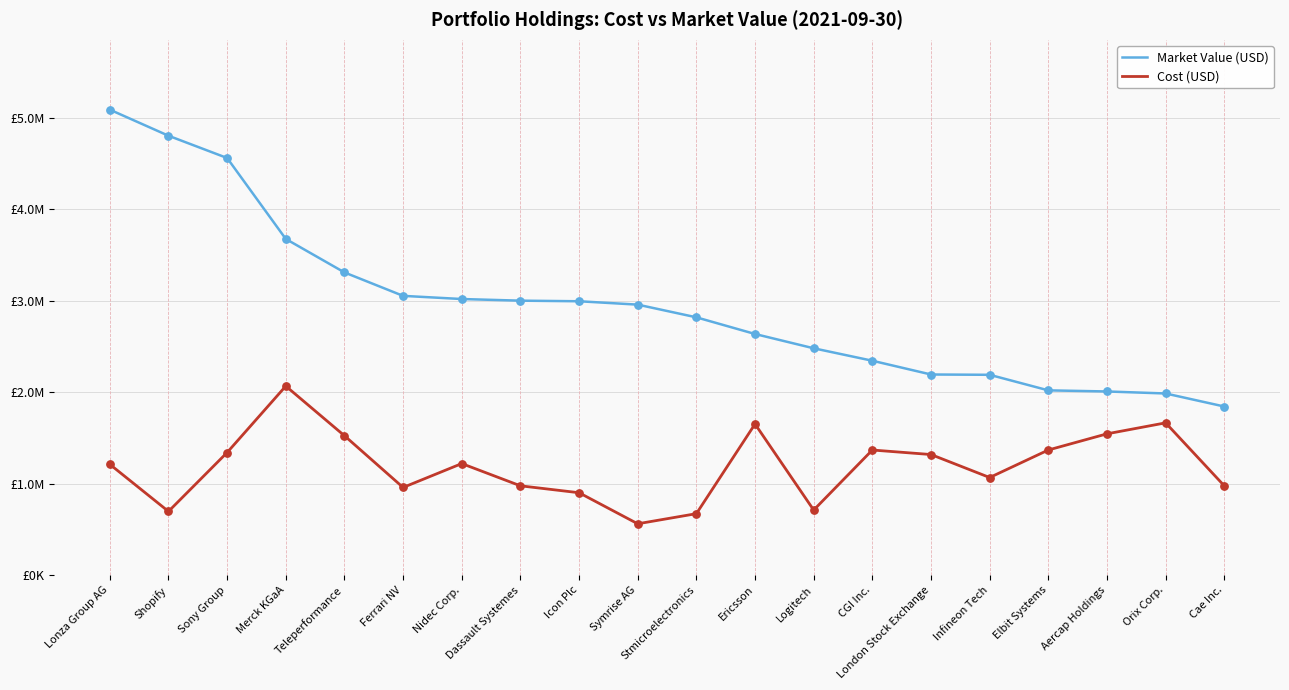

What is the total value across all series at Dassault Systemes?

3976387.0